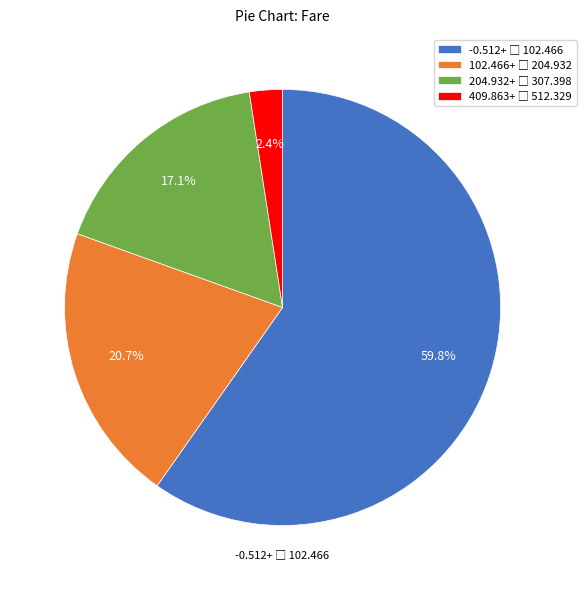

Count the number of slices in the pie.

4